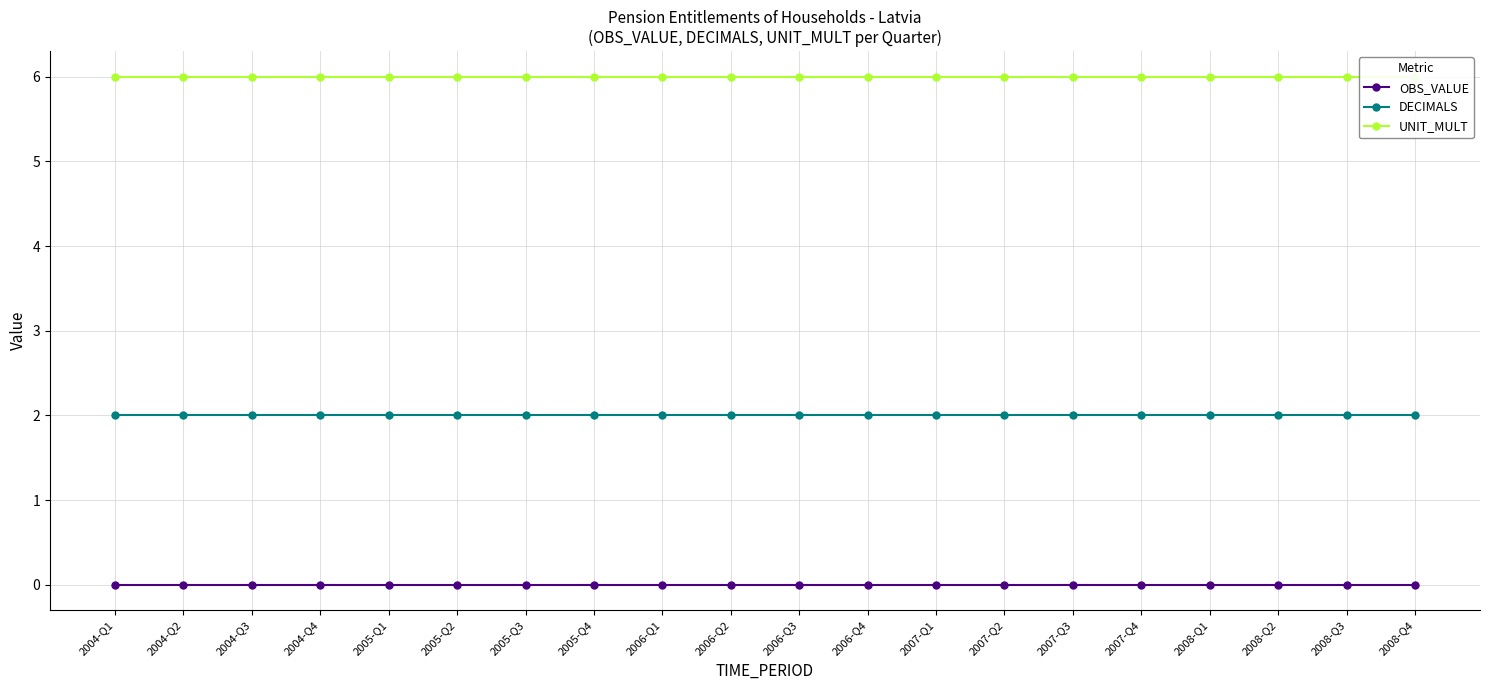

Which has a higher value, 2008-Q3 or 2004-Q3?

2008-Q3